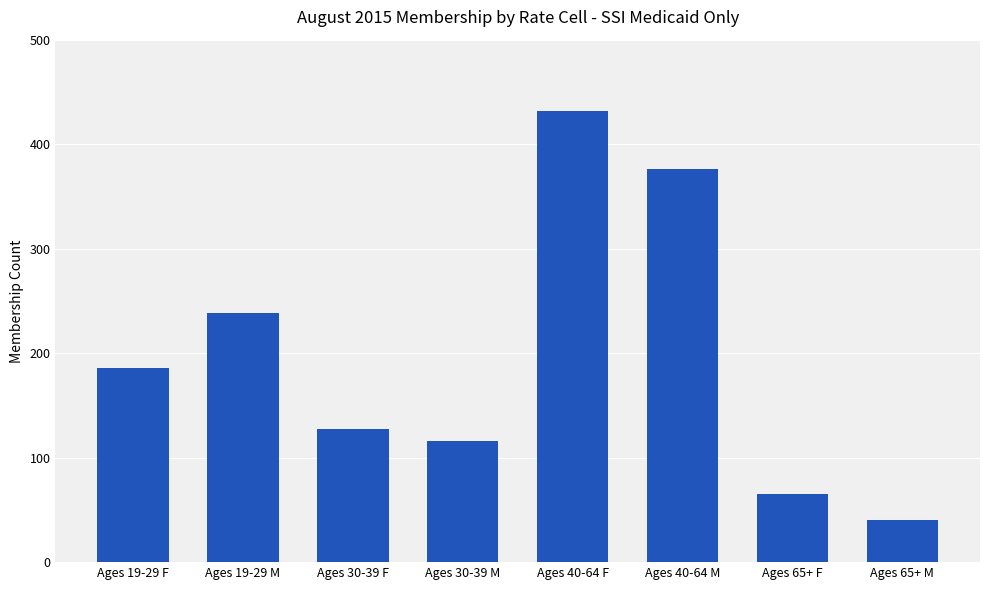

Reading right to left, what are all the values shown in this chart?

40	65	376	432	116	127	238	186